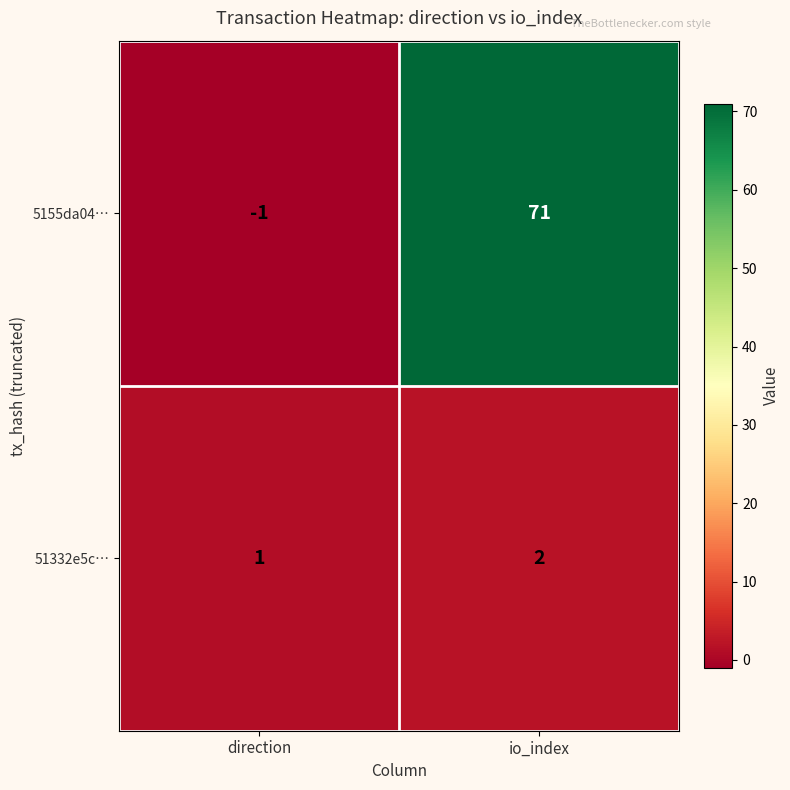

What is the sum of the 51332e5c… values at direction and io_index?

3